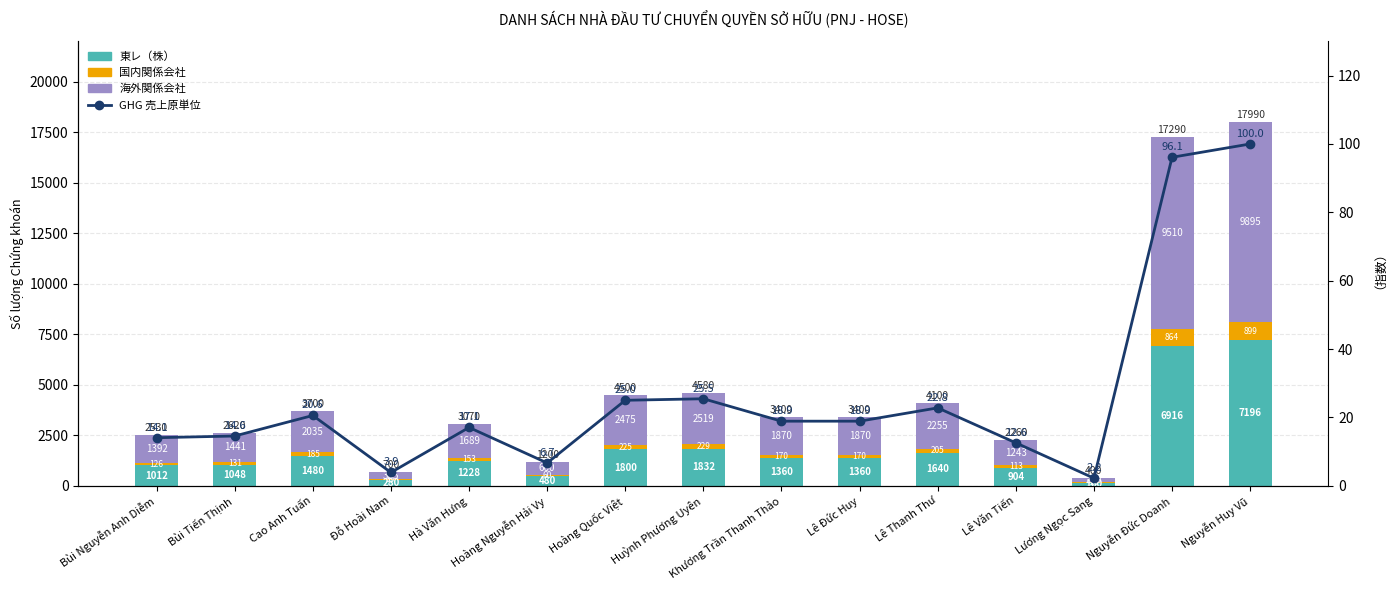

Reading left to right, what are all the values shown in this chart?

東レ（株）: Bùi Nguyễn Anh Diễm=1012.0	Bùi Tiến Thịnh=1048.0	Cao Anh Tuấn=1480.0	Đỗ Hoài Nam=280.0	Hà Văn Hưng=1228.0	Hoàng Nguyễn Hải Vy=480.0	Hoàng Quốc Việt=1800.0	Huỳnh Phương Uyên=1832.0	Khương Trần Thanh Thảo=1360.0	Lê Đức Huy=1360.0	Lê Thanh Thư=1640.0	Lê Văn Tiến=904.0	Lương Ngọc Sang=160.0	Nguyễn Đức Doanh=6916.0	Nguyễn Huy Vũ=7196.0
国内関係会社: Bùi Nguyễn Anh Diễm=126.0	Bùi Tiến Thịnh=131.0	Cao Anh Tuấn=185.0	Đỗ Hoài Nam=35.0	Hà Văn Hưng=153.0	Hoàng Nguyễn Hải Vy=60.0	Hoàng Quốc Việt=225.0	Huỳnh Phương Uyên=229.0	Khương Trần Thanh Thảo=170.0	Lê Đức Huy=170.0	Lê Thanh Thư=205.0	Lê Văn Tiến=113.0	Lương Ngọc Sang=20.0	Nguyễn Đức Doanh=864.0	Nguyễn Huy Vũ=899.0
海外関係会社: Bùi Nguyễn Anh Diễm=1392.0	Bùi Tiến Thịnh=1441.0	Cao Anh Tuấn=2035.0	Đỗ Hoài Nam=385.0	Hà Văn Hưng=1689.0	Hoàng Nguyễn Hải Vy=660.0	Hoàng Quốc Việt=2475.0	Huỳnh Phương Uyên=2519.0	Khương Trần Thanh Thảo=1870.0	Lê Đức Huy=1870.0	Lê Thanh Thư=2255.0	Lê Văn Tiến=1243.0	Lương Ngọc Sang=220.0	Nguyễn Đức Doanh=9510.0	Nguyễn Huy Vũ=9895.0
GHG 売上原単位: Bùi Nguyễn Anh Diễm=14.1	Bùi Tiến Thịnh=14.6	Cao Anh Tuấn=20.6	Đỗ Hoài Nam=3.9	Hà Văn Hưng=17.1	Hoàng Nguyễn Hải Vy=6.7	Hoàng Quốc Việt=25.0	Huỳnh Phương Uyên=25.5	Khương Trần Thanh Thảo=18.9	Lê Đức Huy=18.9	Lê Thanh Thư=22.8	Lê Văn Tiến=12.6	Lương Ngọc Sang=2.2	Nguyễn Đức Doanh=96.1	Nguyễn Huy Vũ=100.0